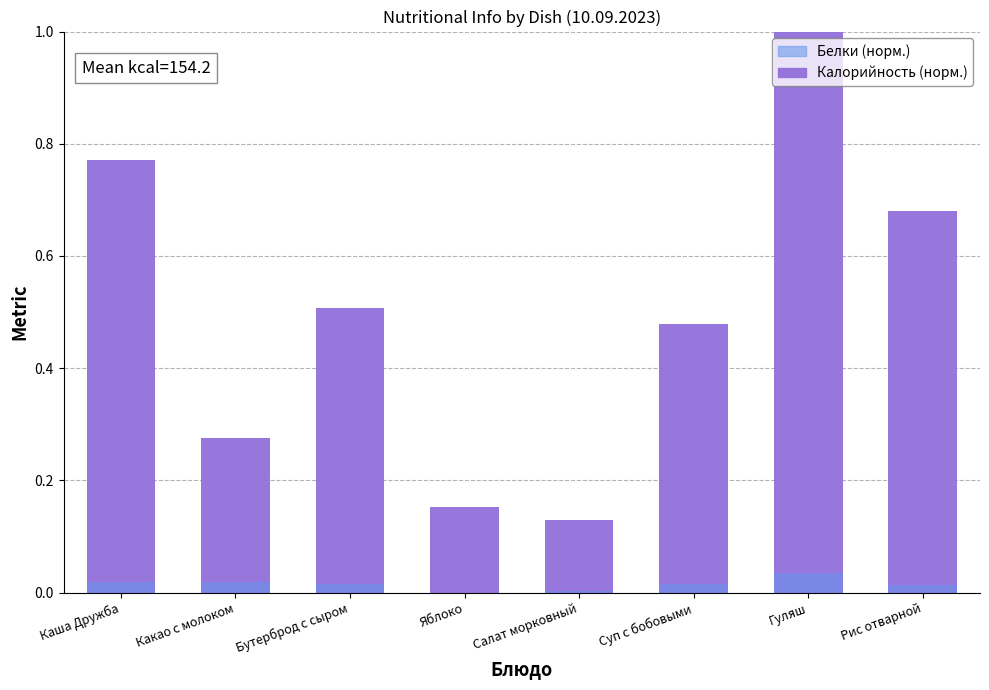

Reading right to left, transcribe all the data shown in this chart.

Калорийность (норм.): 0.7	1.0	0.5	0.1	0.2	0.5	0.3	0.8
Белки (норм.): 0.0	0.0	0.0	0.0	0.0	0.0	0.0	0.0